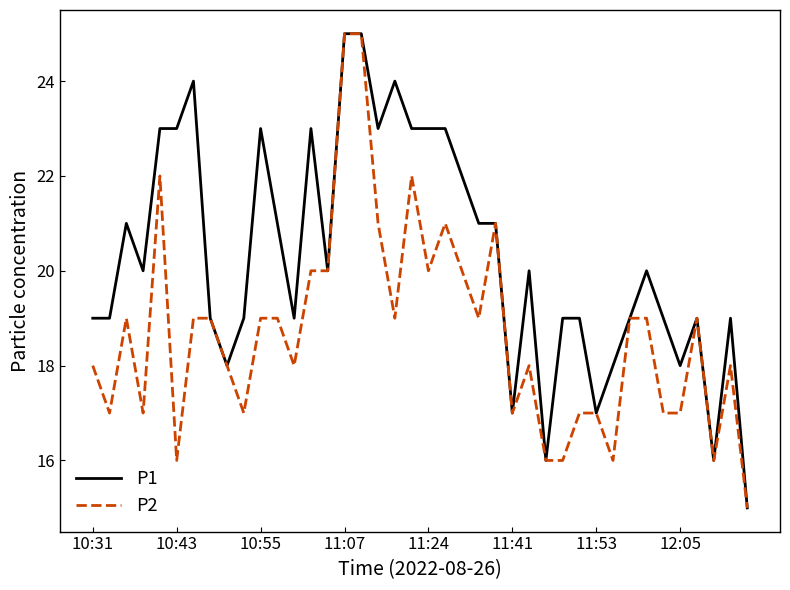

How many values in the P2 series are below 19?

19